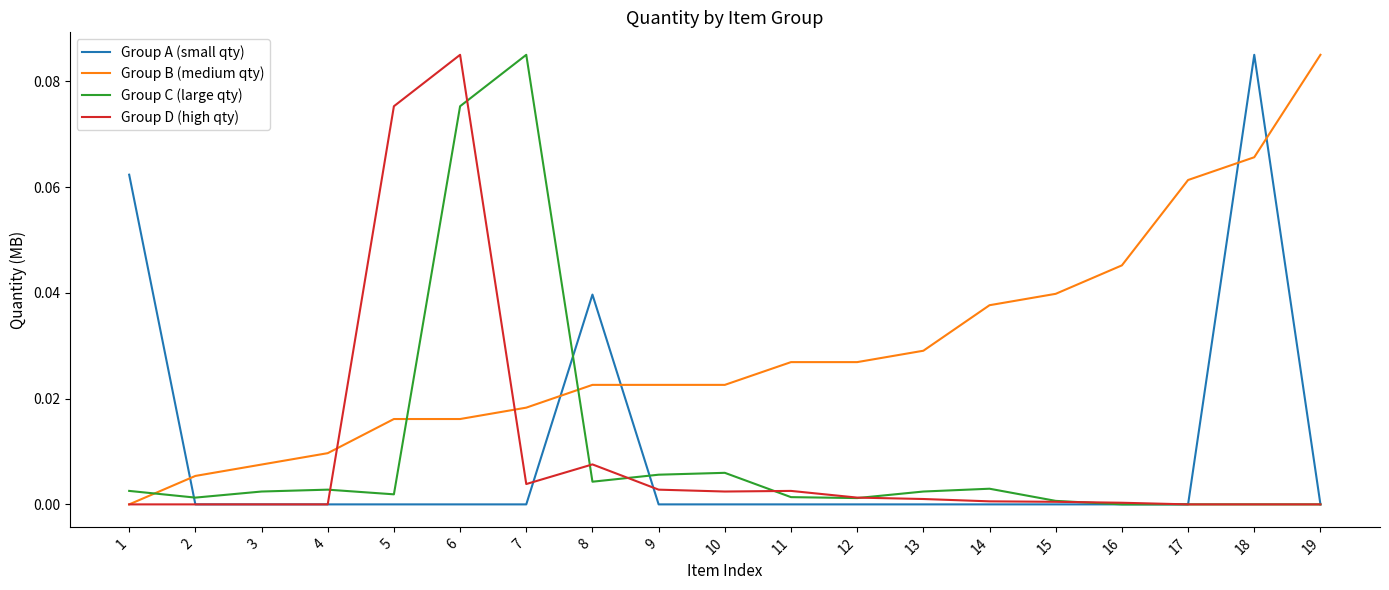

At 7, list the series in order from largest to smallest.

Group C (large qty), Group B (medium qty), Group D (high qty), Group A (small qty)